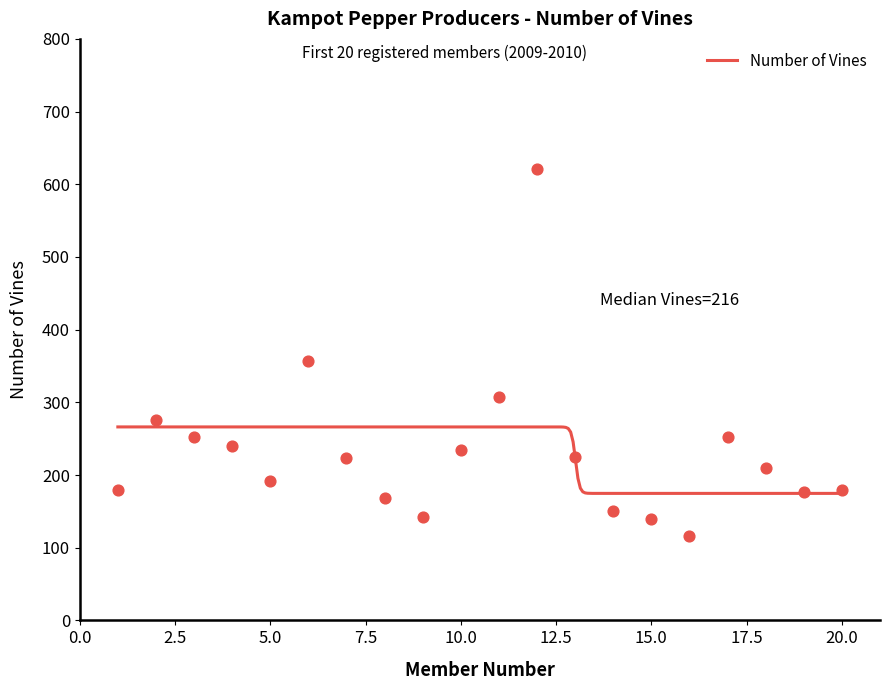

Which has a higher value, 11 or 6?

6